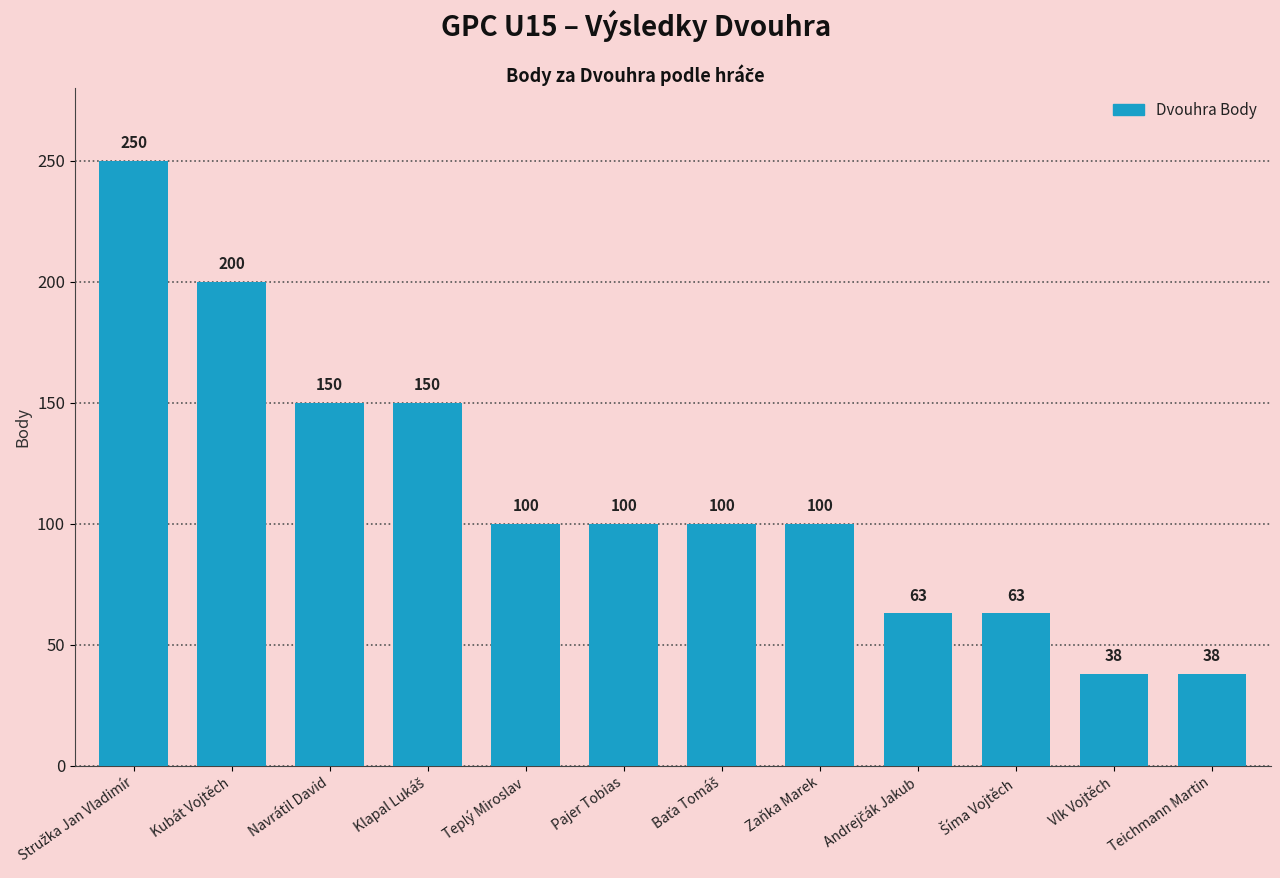

How many bars are there in total?

12